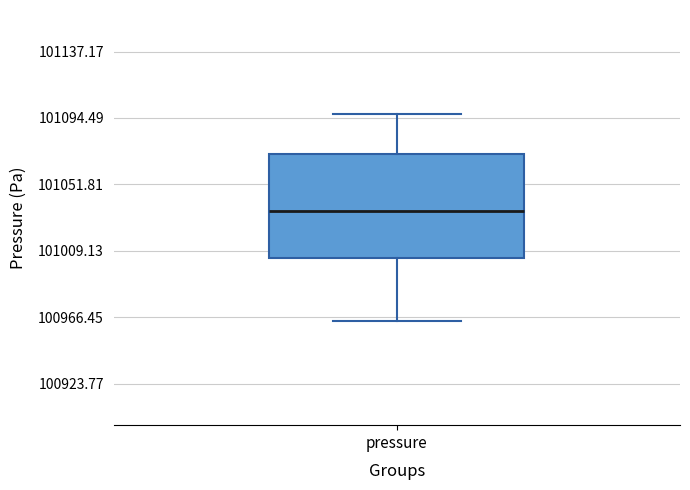

Transcribe this box plot: give where the median line is, the range the box spans, and where the two whiskers end, as read against the y-axis. The values are not printed on the chart, so give them approximately, as read against the axis.

median 101035, box 101005 to 101070, whiskers 100965 to 101095